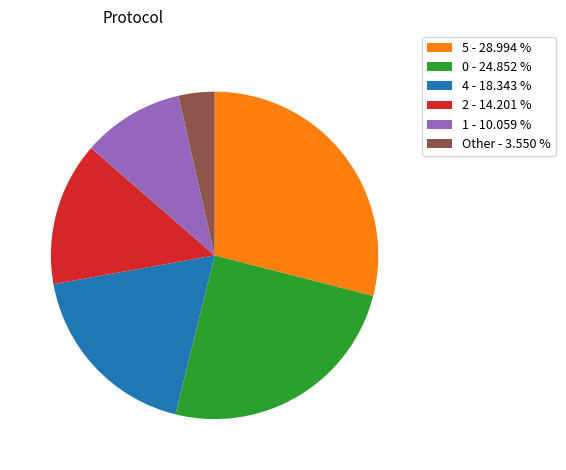

Rank the categories by value from lowest to highest.

Other - 3.550 %, 1 - 10.059 %, 2 - 14.201 %, 4 - 18.343 %, 0 - 24.852 %, 5 - 28.994 %